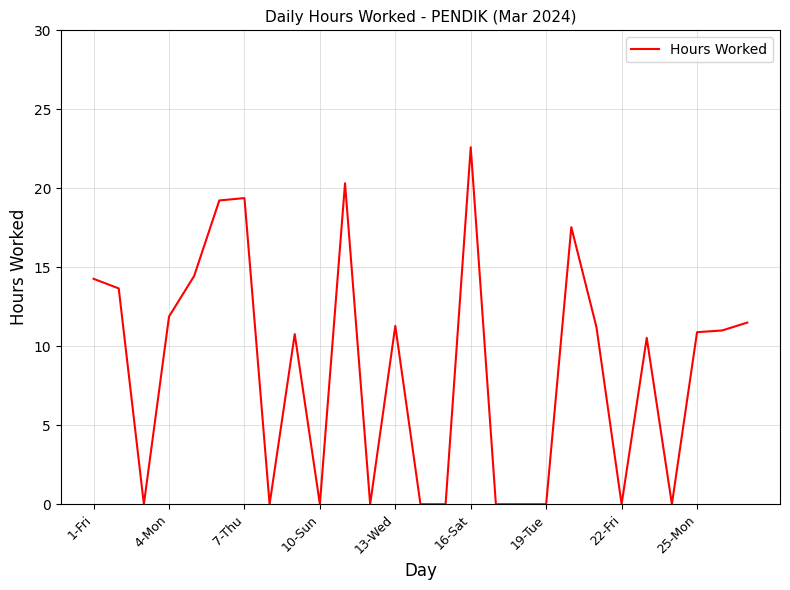

What is the greatest value displayed?

22.6